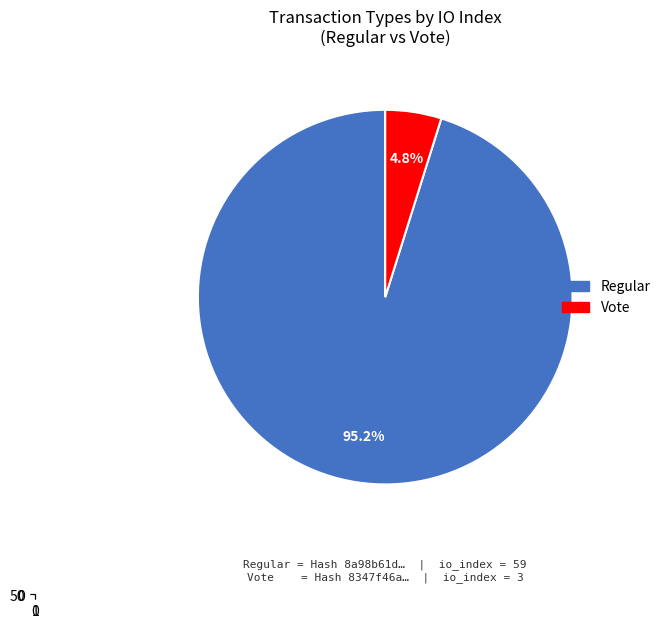

True or false: Vote (io_index=3) accounts for 15% of the total.

False